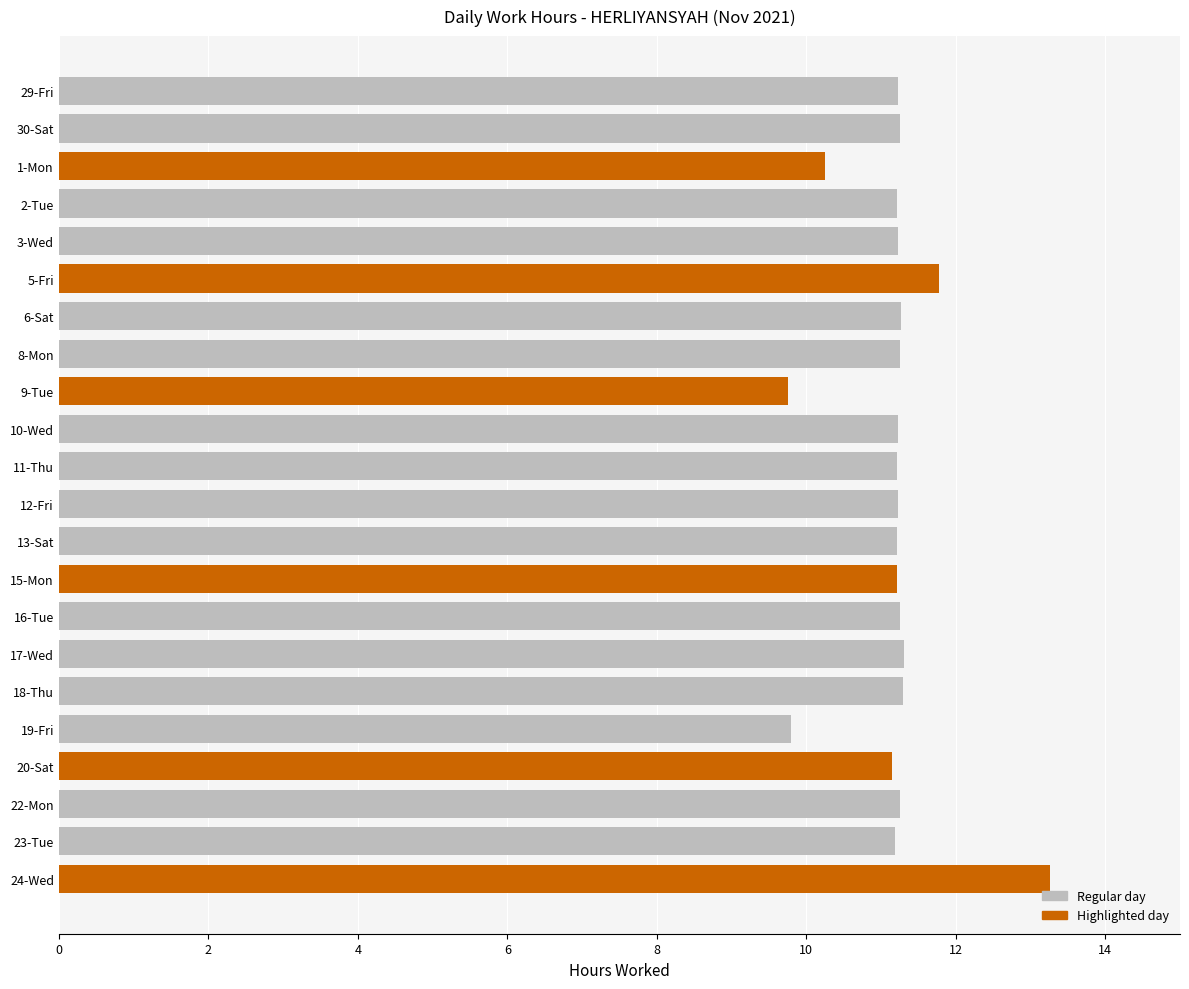

What position from the top is 24-Wed?

22